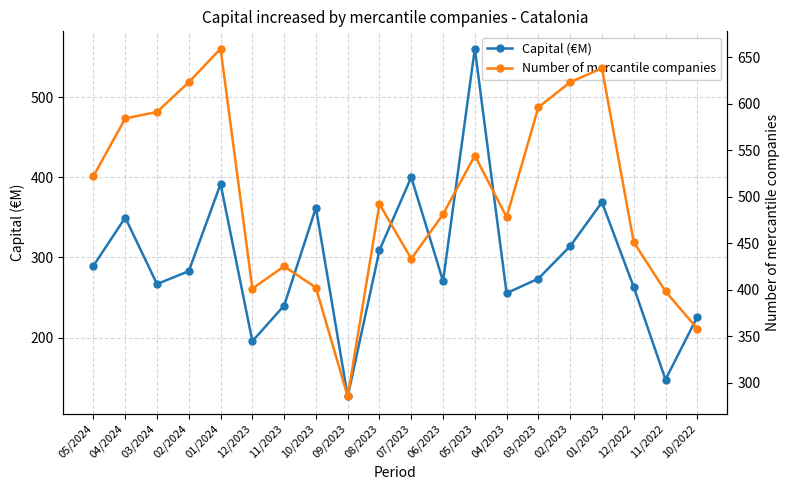

At which label does Number of mercantile companies reach its minimum?

09/2023